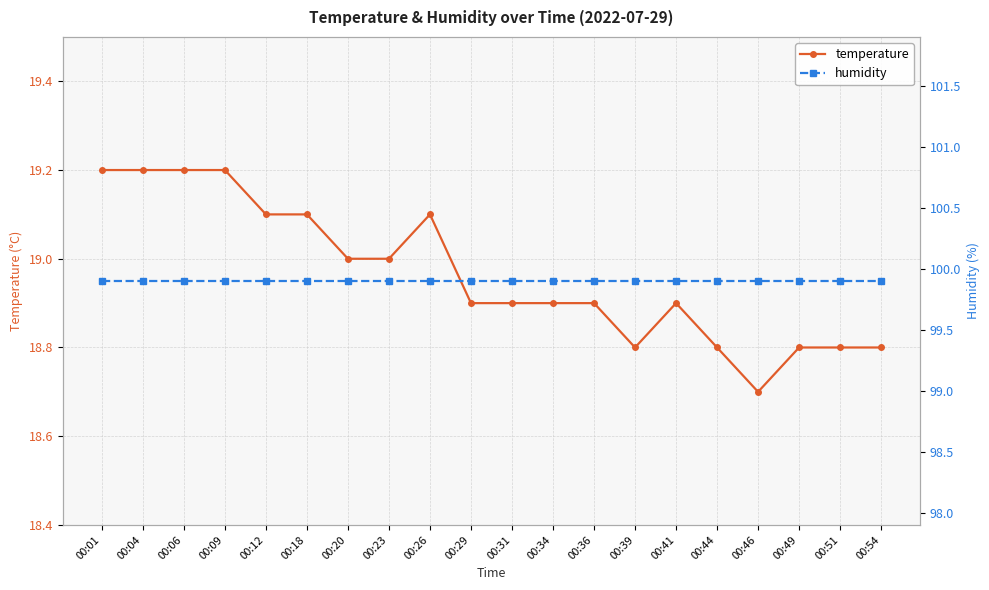

What is the average value of the temperature series?

19.0